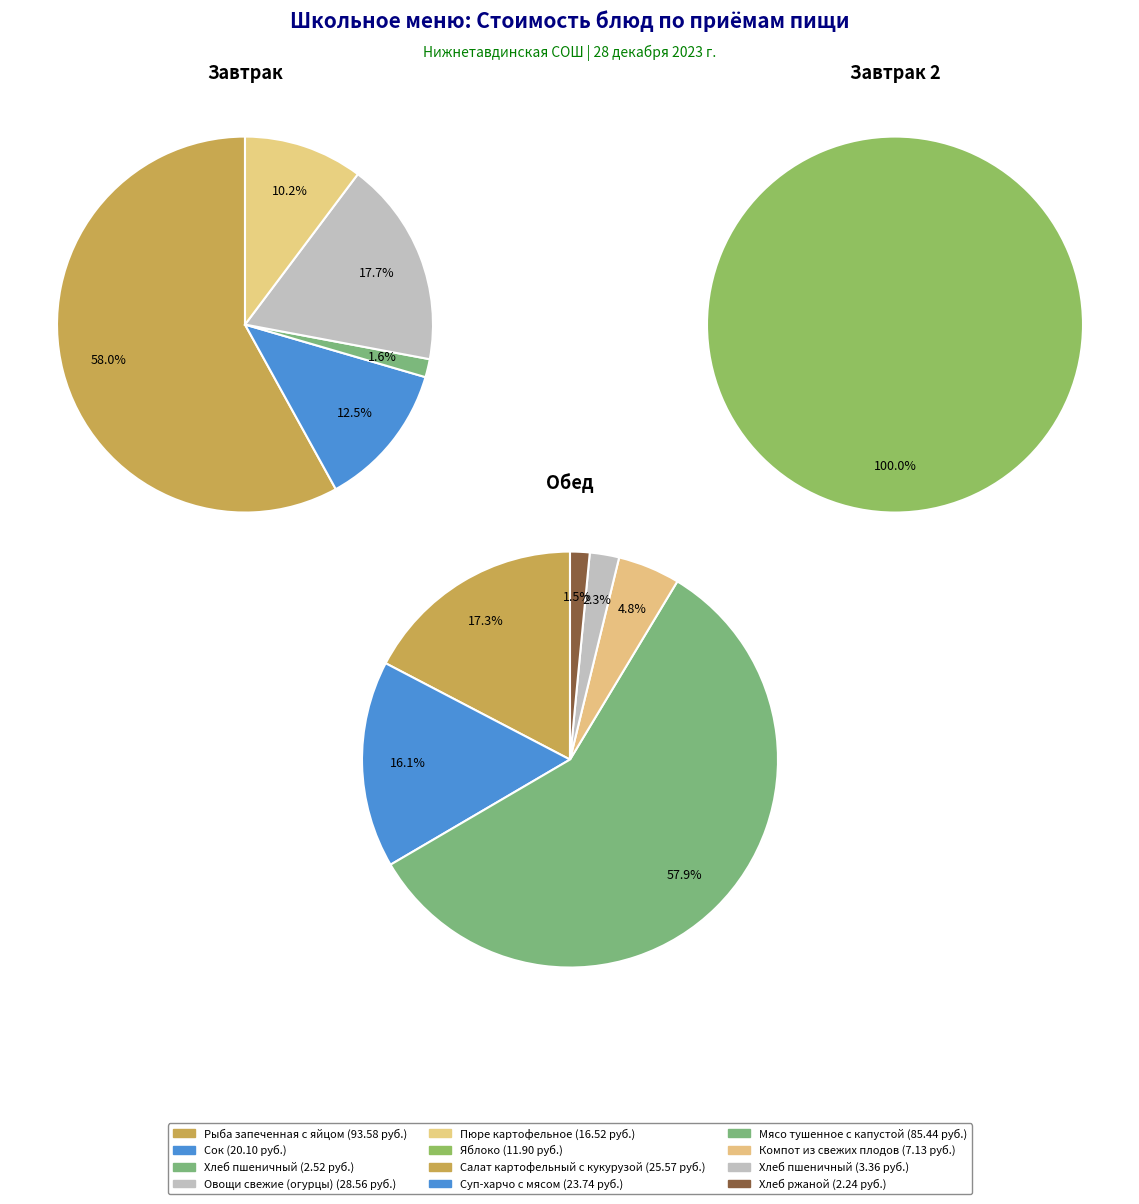

Between Компот из свежих плодов and Яблоко, which is larger?

Яблоко